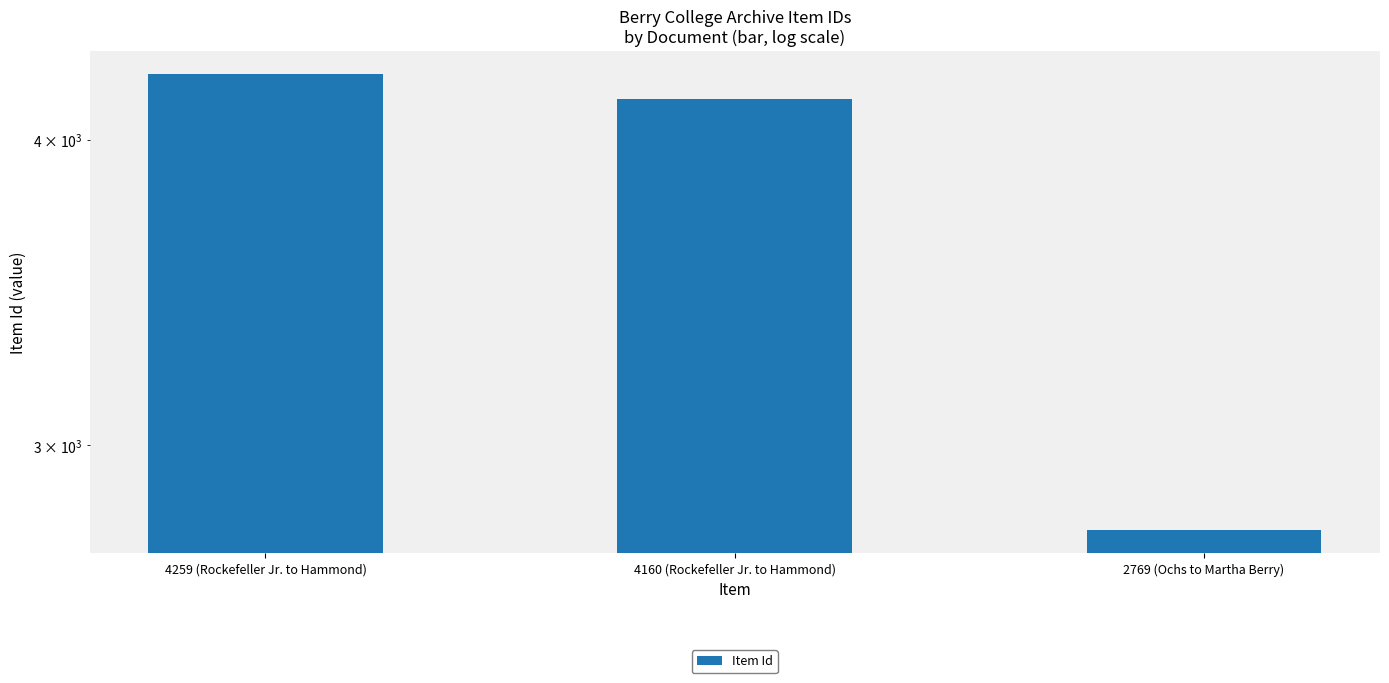

What is the ratio of the value at 4160 (Rockefeller Jr. to Hammond) to the value at 2769 (Ochs to Martha Berry)?

1.5